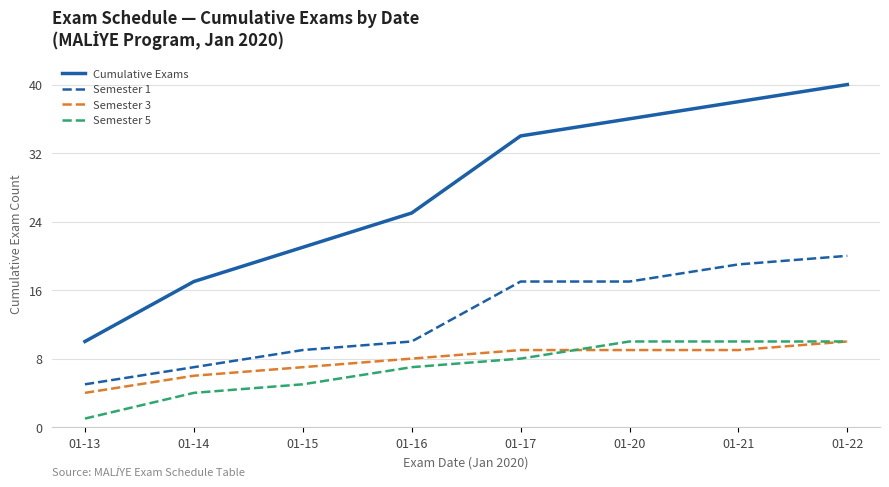

What are all the series names shown in the legend?

Cumulative Exams, Semester 1, Semester 3, Semester 5